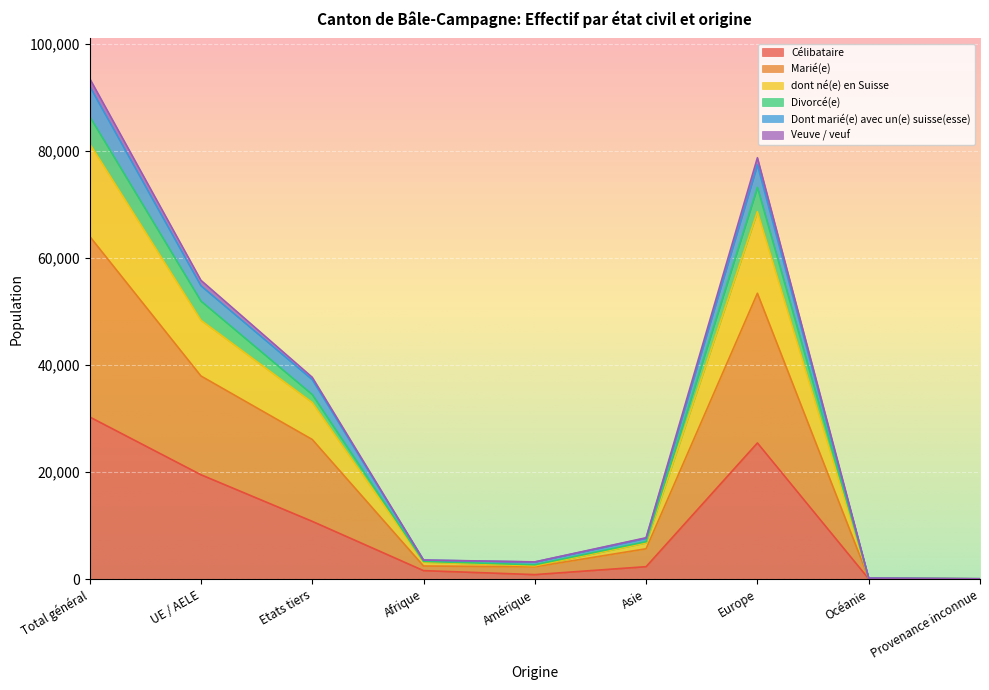

What is the total value across all series at Europe?

376807